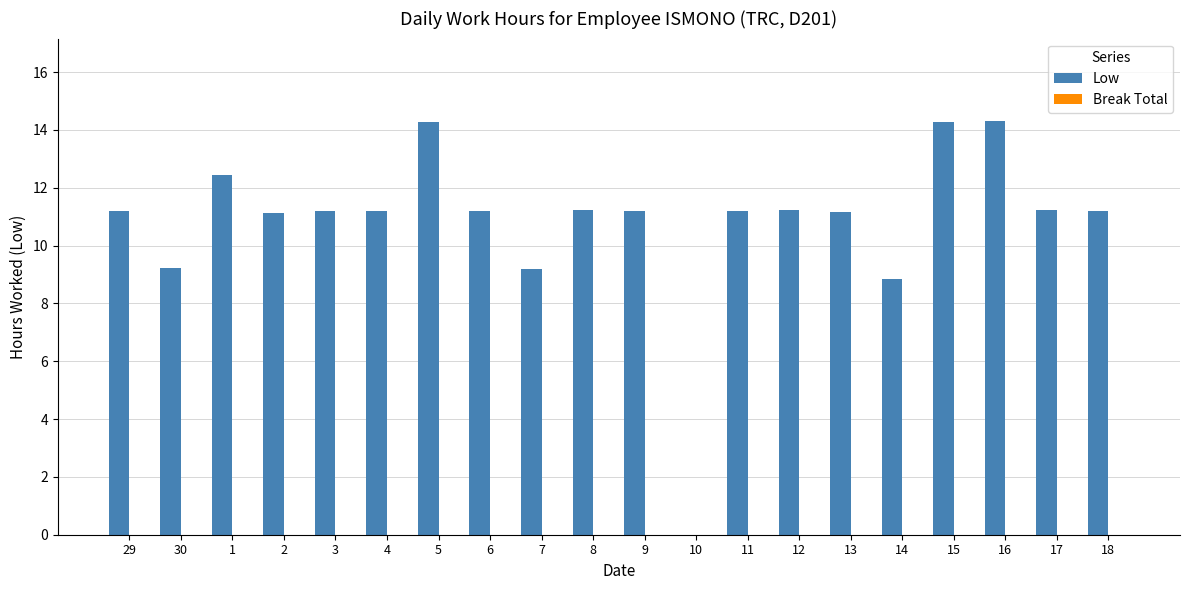

What is the sum of the values at 14 and 8?

20.1